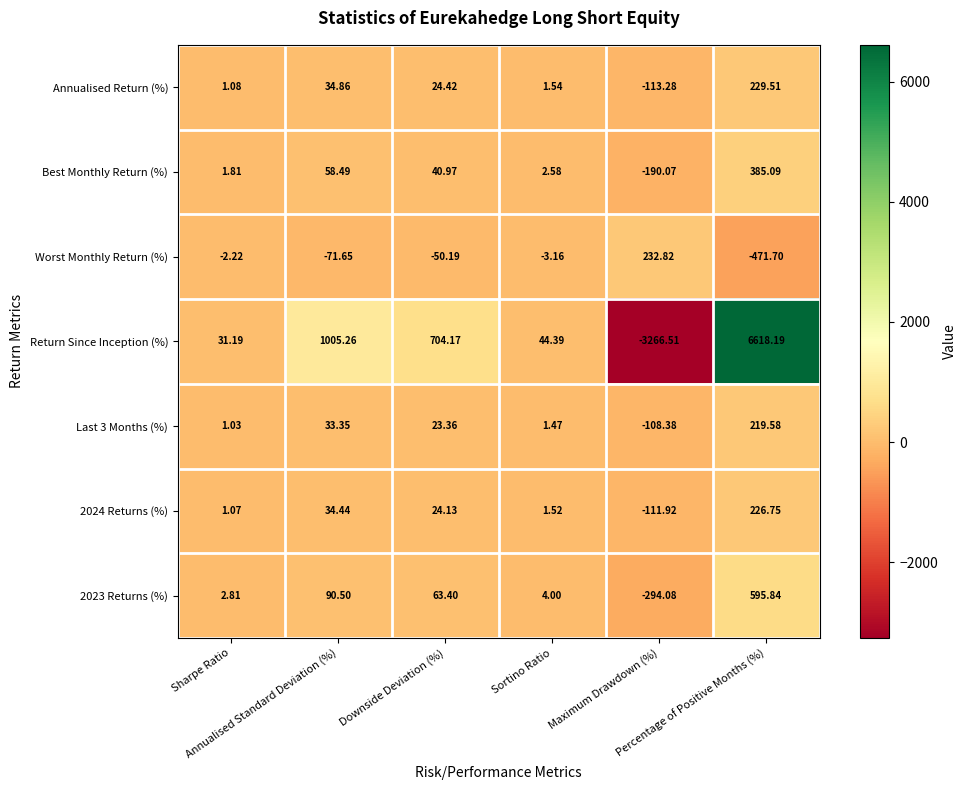

Which series has the largest range (max minus min)?

Return Since Inception (%)